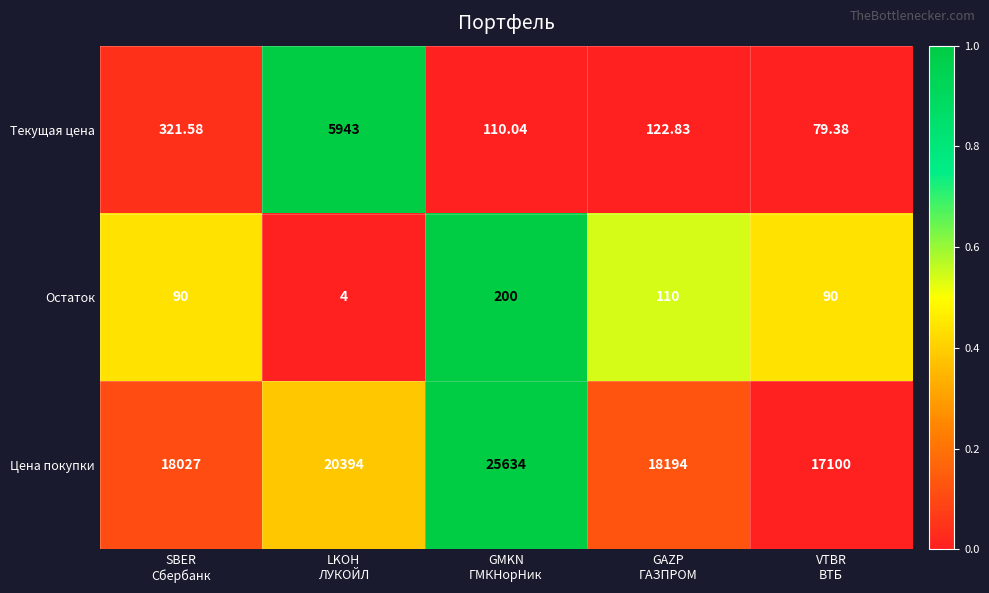

Which series has the widest spread of values?

Цена покупки